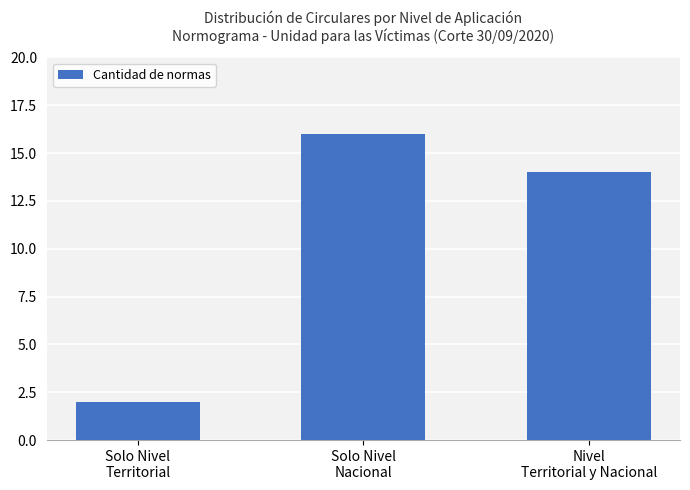

Approximately how many times larger is the value at Nivel
Territorial y Nacional compared to Solo Nivel
Territorial?

7.0